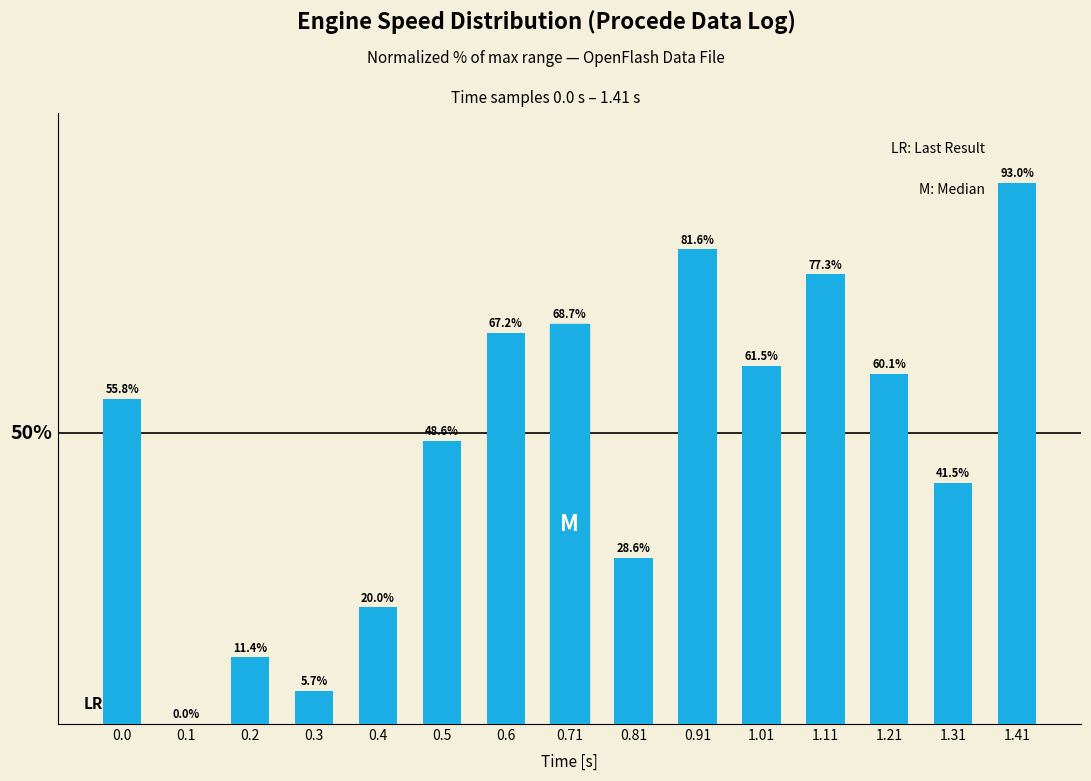

Are the bars horizontal?

No